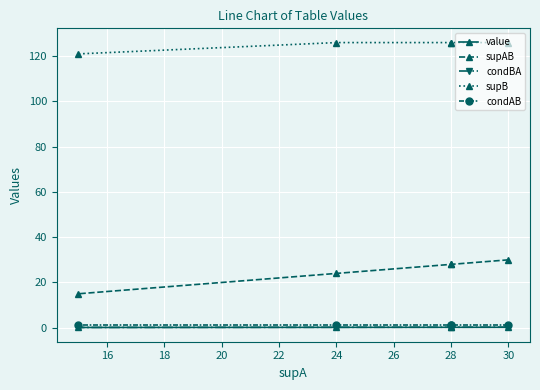

True or false: supB and condBA intersect in this chart.

False